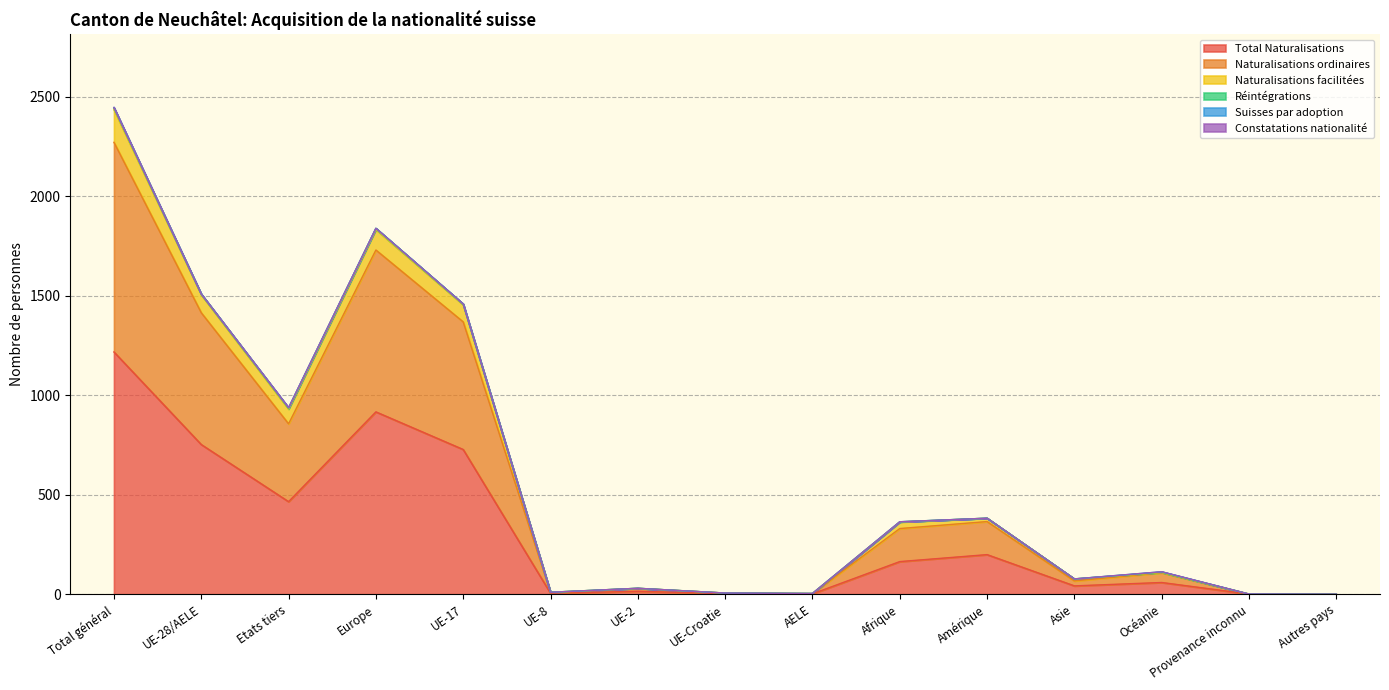

Does the chart display data point markers on the line(s)?

No